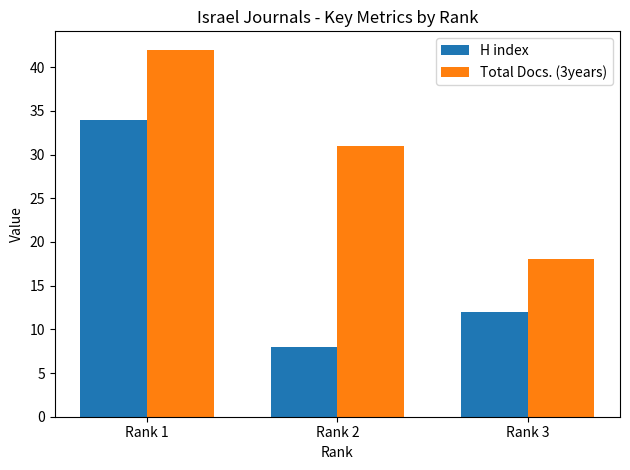

At which label is Total Docs. (3years) closest to 30?

Rank 2